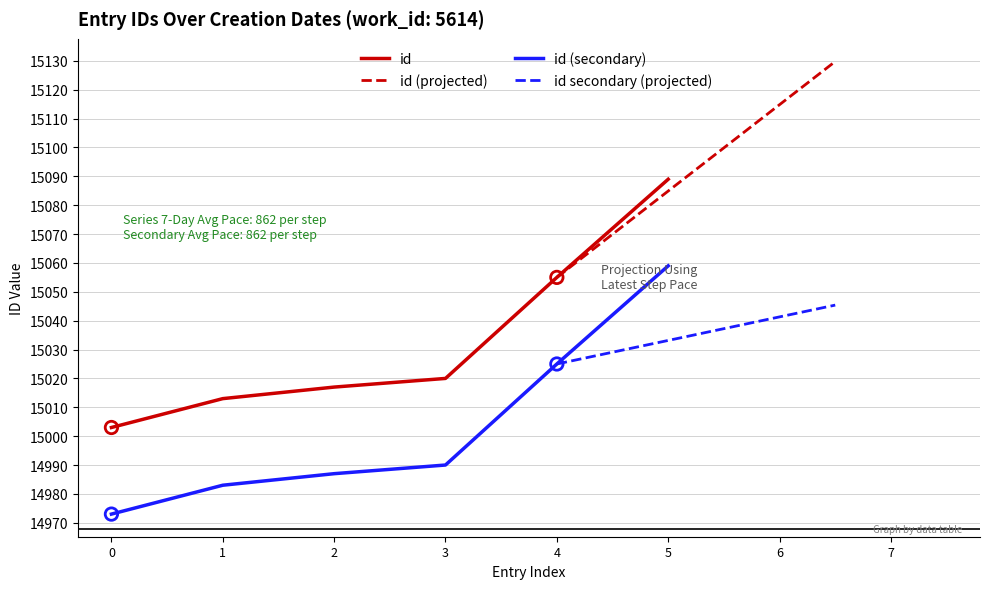

What is the approximate value of id at 0?

15003